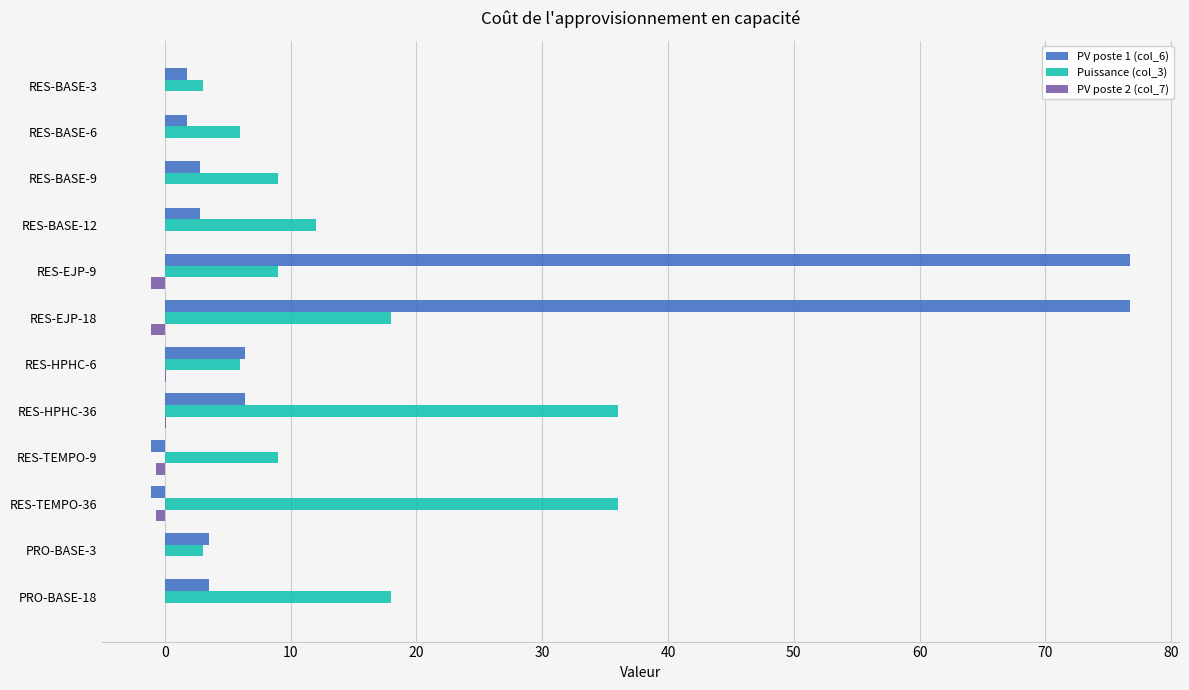

True or false: PV poste 1 (col_6) has a value of 76.8 at RES-EJP-9.

True